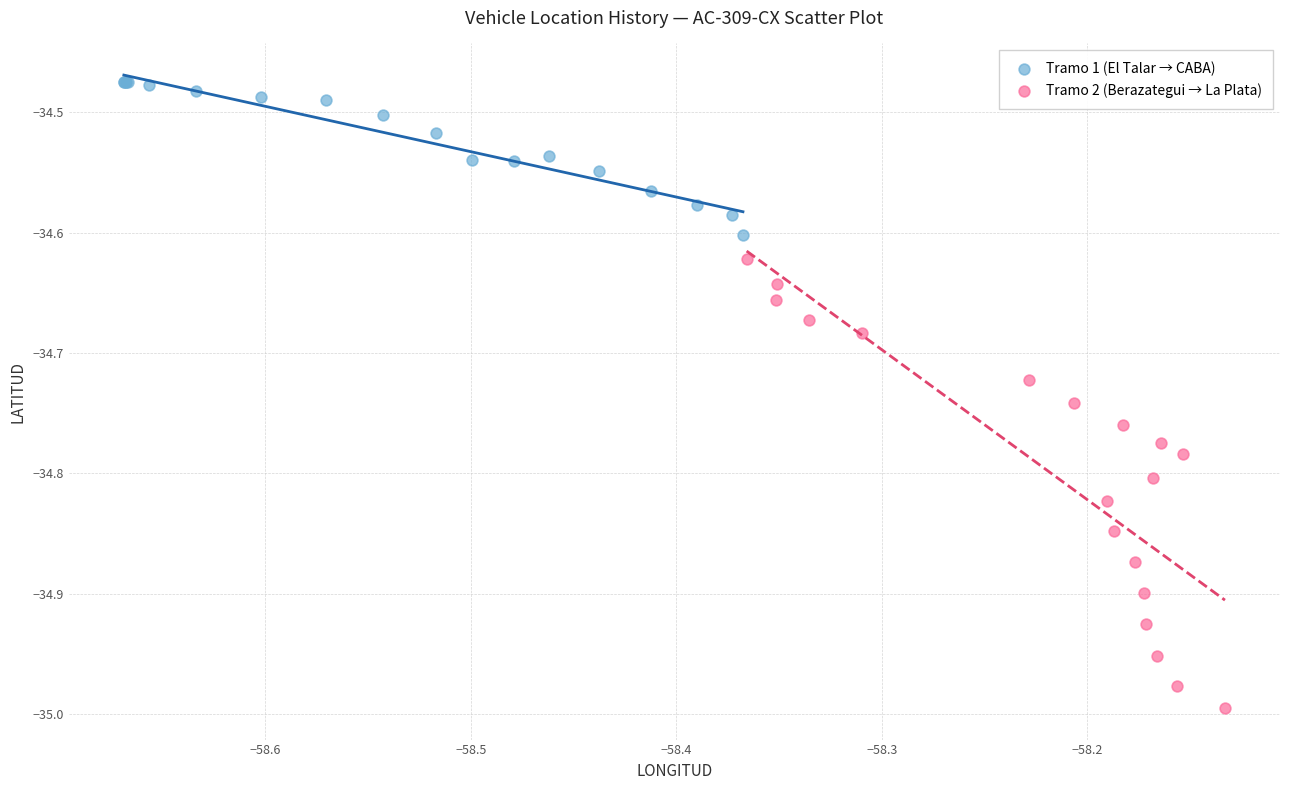

Which series contains the highest Y value?

Tramo 1 (El Talar → CABA)